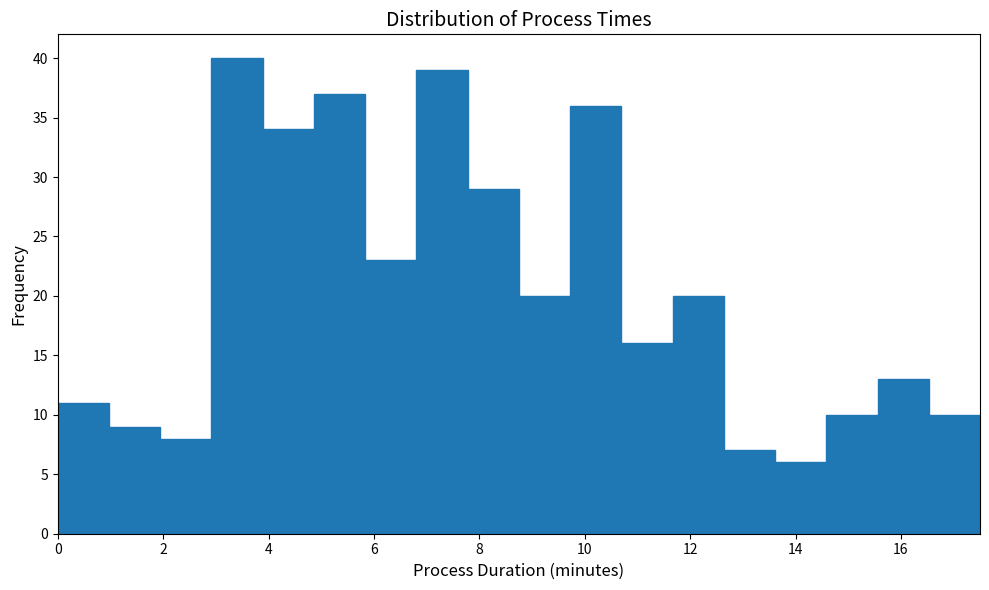

Over which range of the x-axis is the bar tallest?

3.0 to 3.8